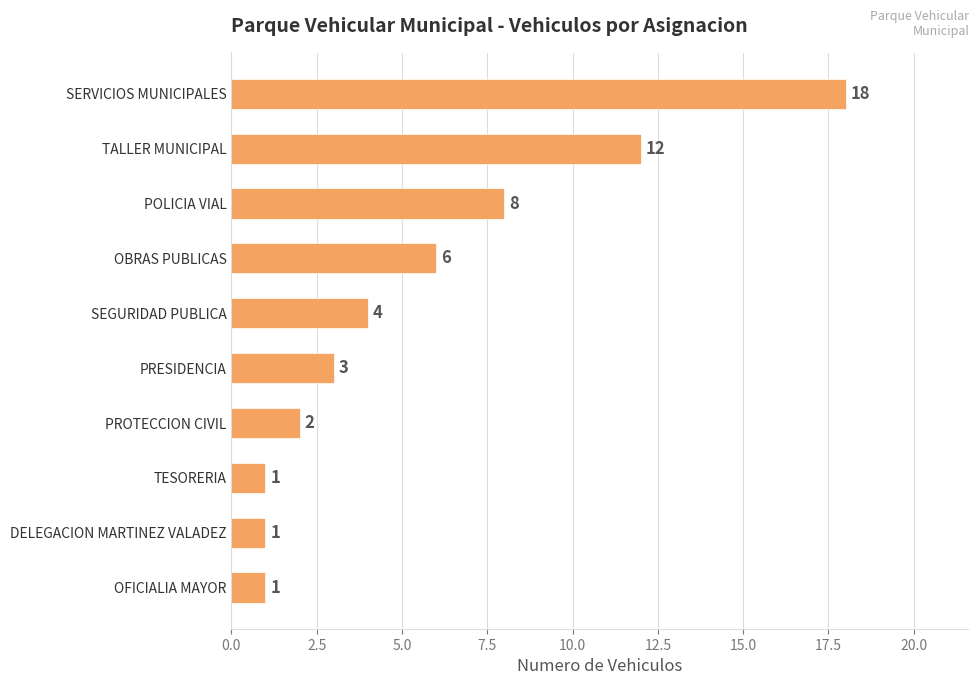

What is the greatest value displayed?

18